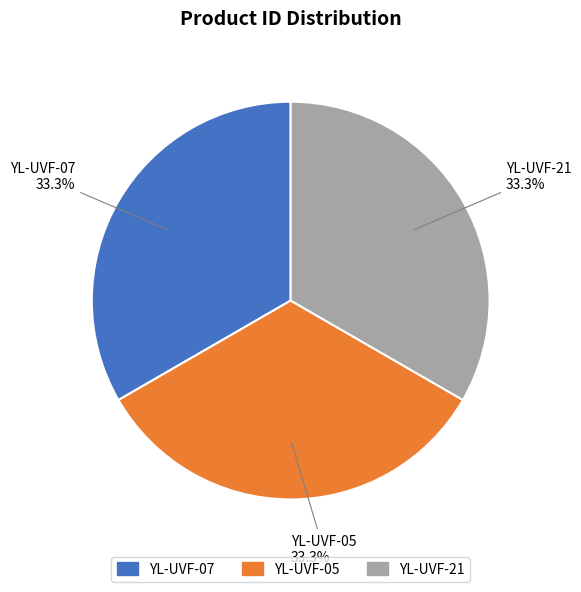

How much of the chart is everything except YL-UVF-07?

66.7%